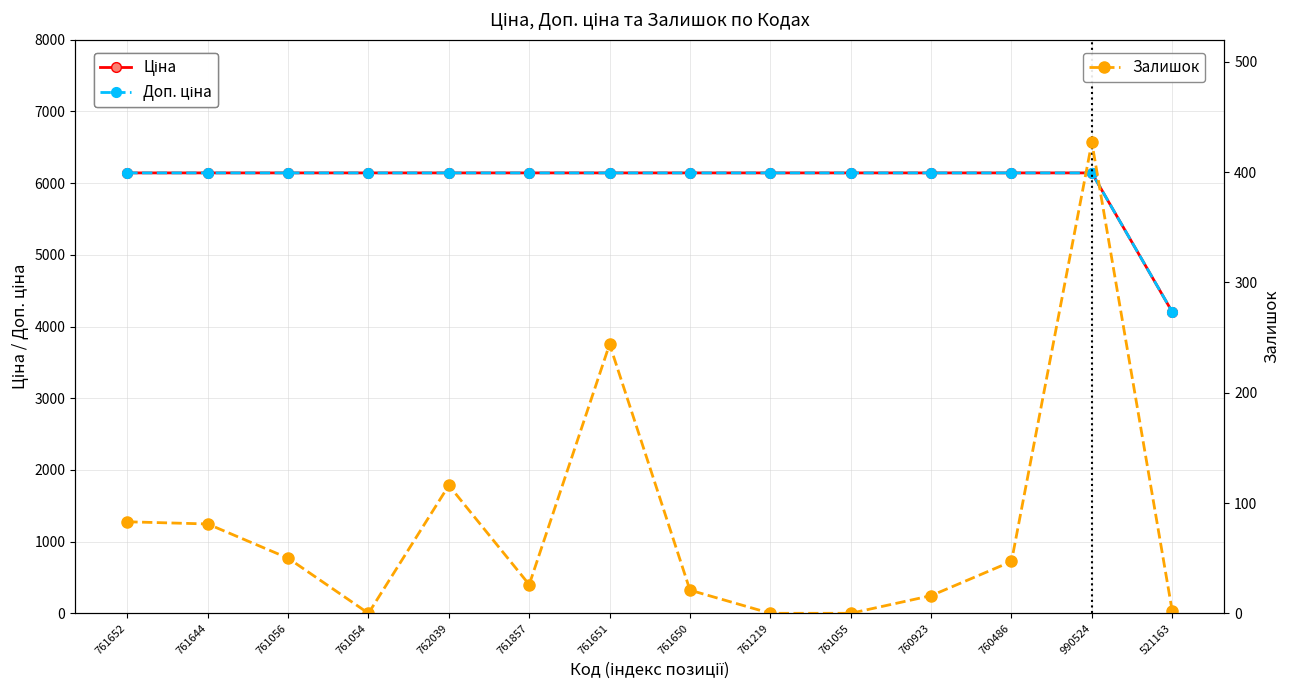

What is the label of the 12th point from the right?

761056